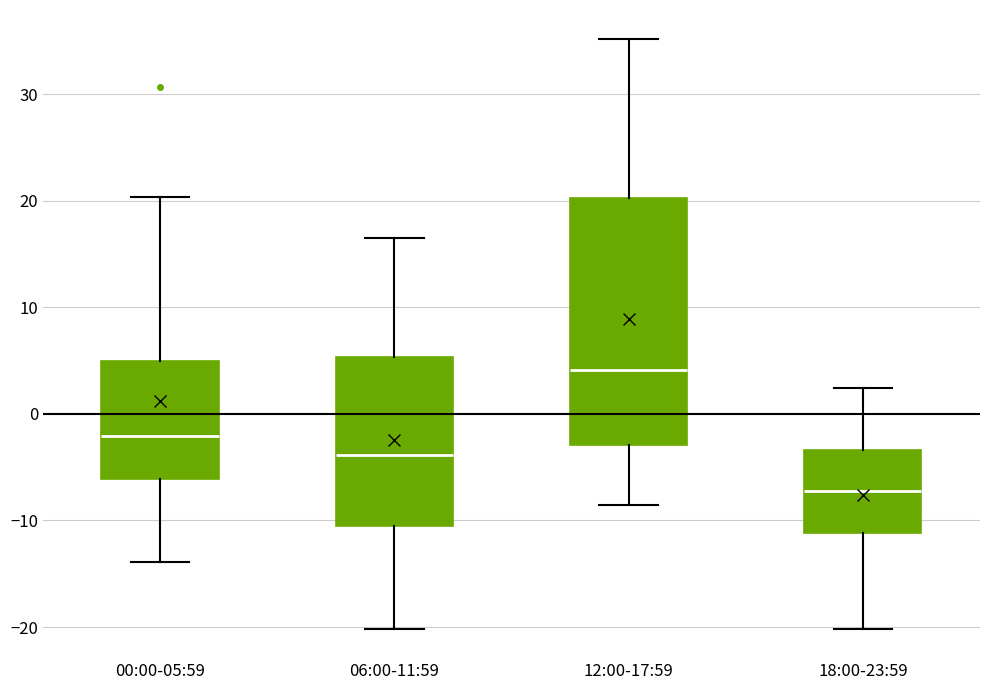

Reading left to right, transcribe this box plot: for each box, give where its median line is, the range the box spans, and where its two whiskers end, as read against the y-axis. The values are not printed on the chart, so give them approximately, as read against the axis.

00:00-05:59: median -2, box -6 to 5, whiskers -14 to 20
06:00-11:59: median -4, box -11 to 5, whiskers -20 to 17
12:00-17:59: median 4, box -3 to 20, whiskers -9 to 35
18:00-23:59: median -7, box -11 to -3, whiskers -20 to 2